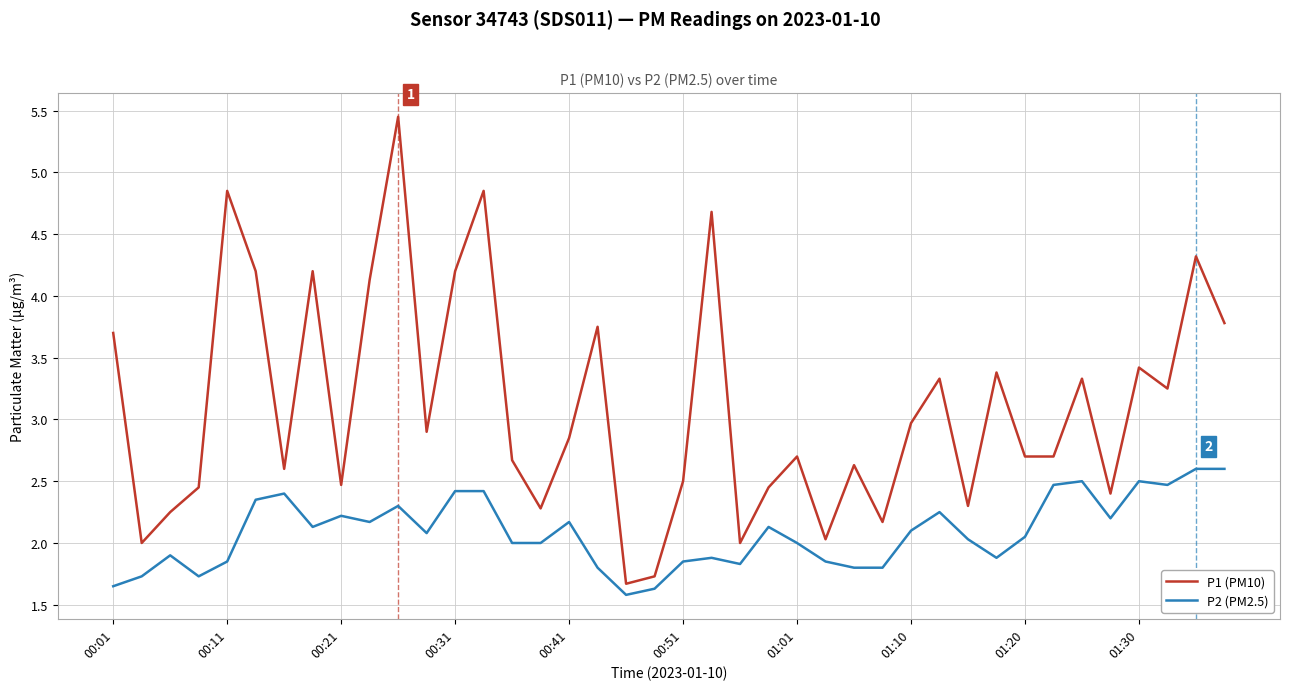

What is the minimum value for P1 (PM10)?

1.7